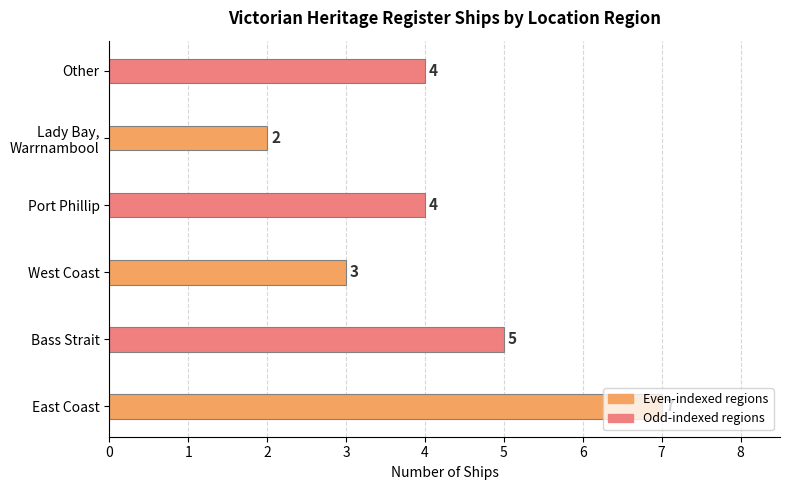

What is the change in value from East Coast to Other?

-3